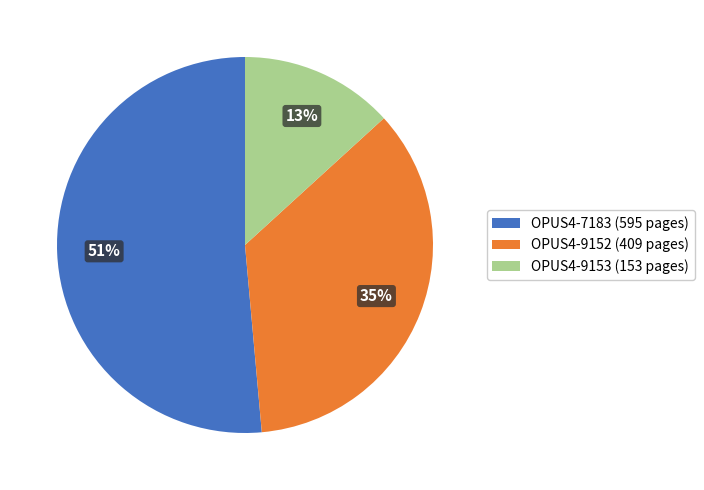

Does OPUS4-7183 account for over 50% of the chart?

Yes